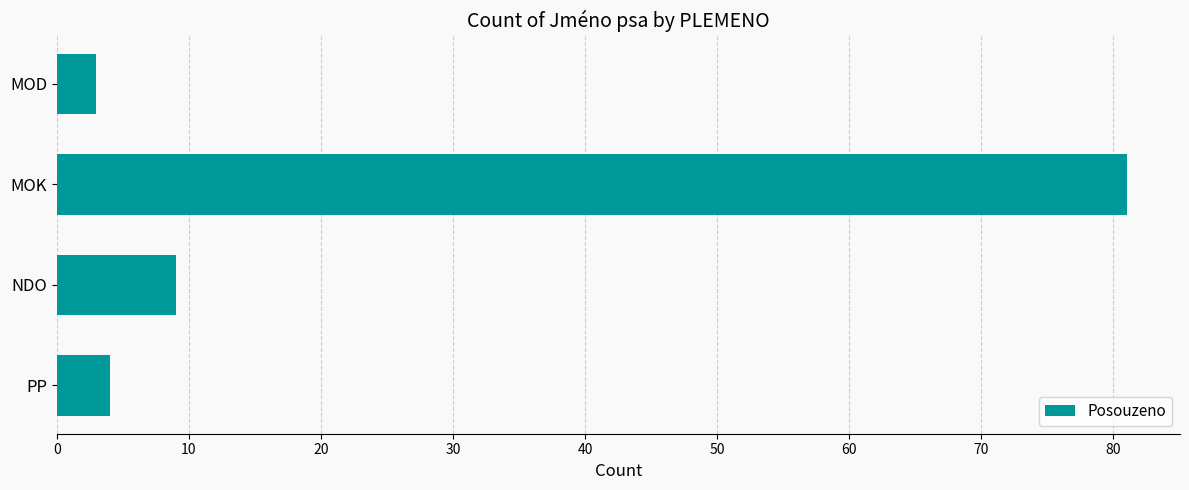

What is the change in value from MOD to MOK?

+78